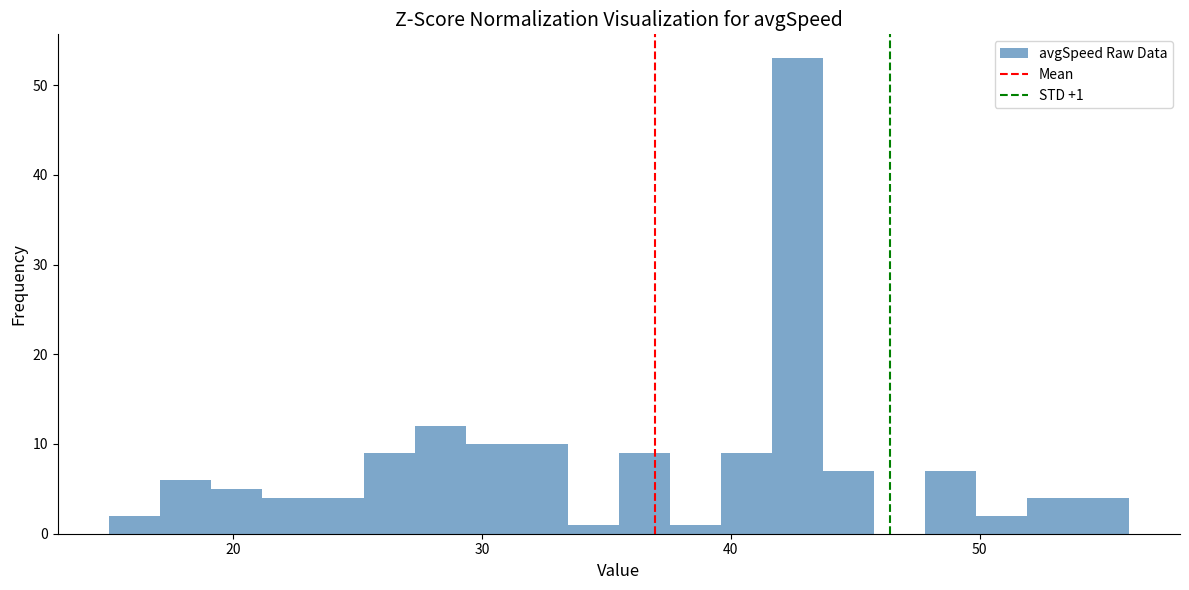

Around what value on the x-axis is the tallest bar? Give the approximate position of its centre, as read against the axis.

43